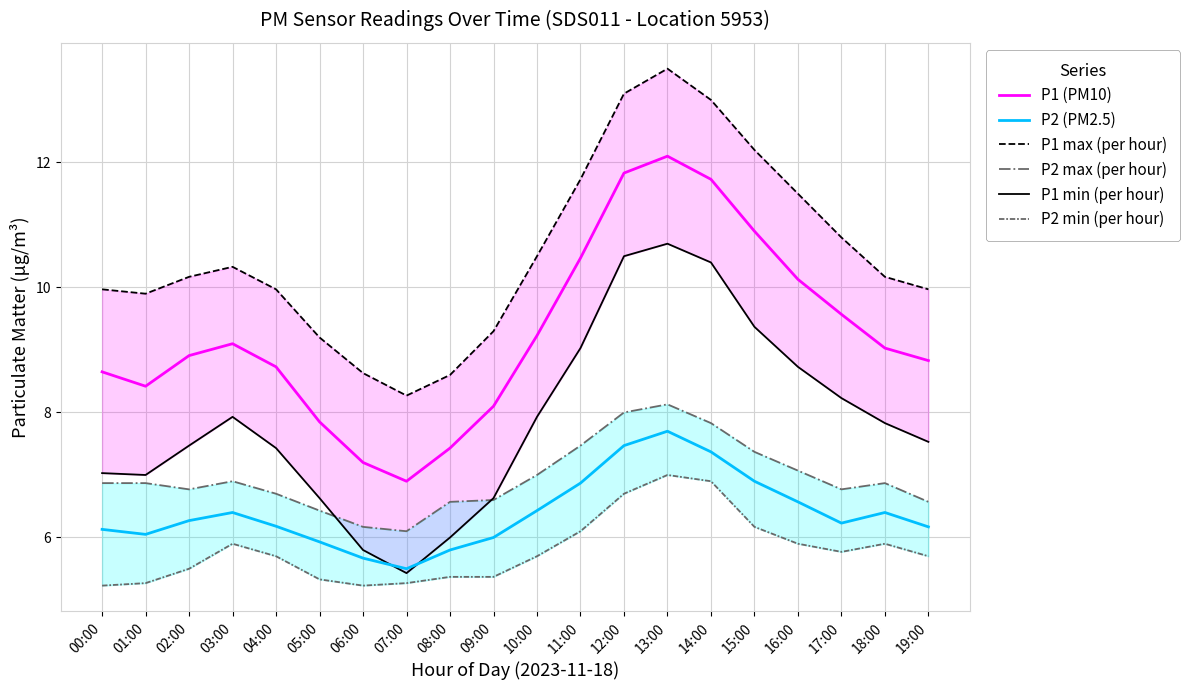

Count the number of categories in the chart.

20